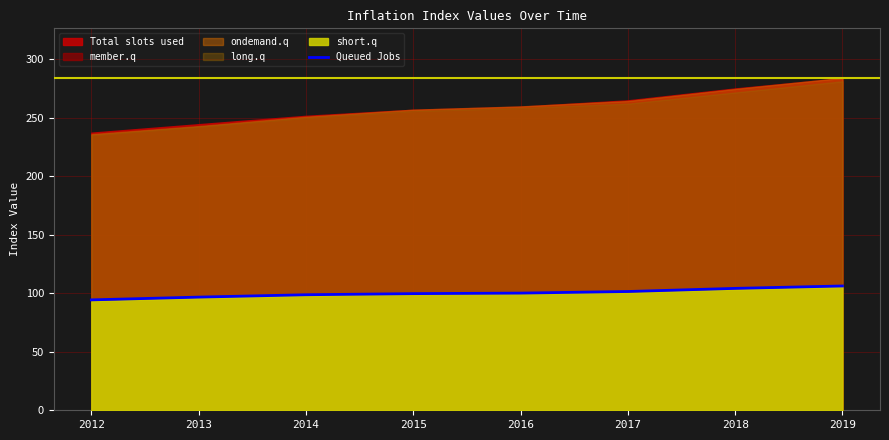

List the labels in order of value, smallest first.

2012, 2013, 2014, 2015, 2016, 2017, 2018, 2019